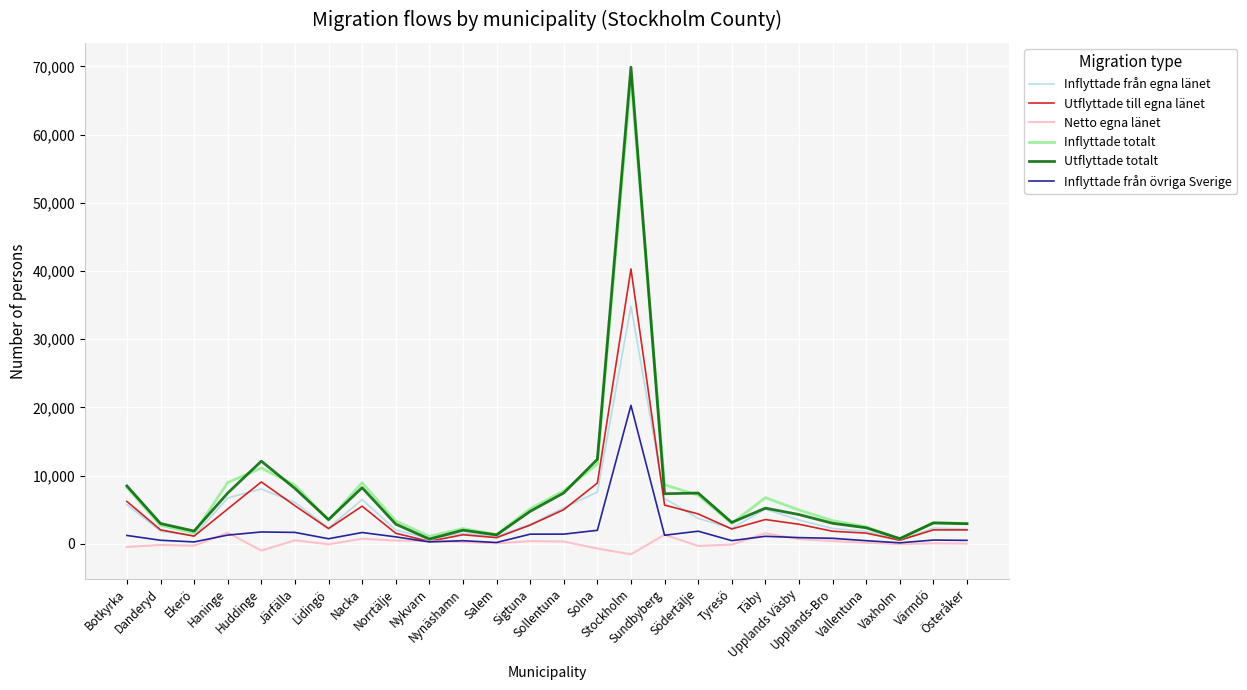

What is the sum of the Inflyttade från egna länet values at Norrtälje and Sigtuna?

4829